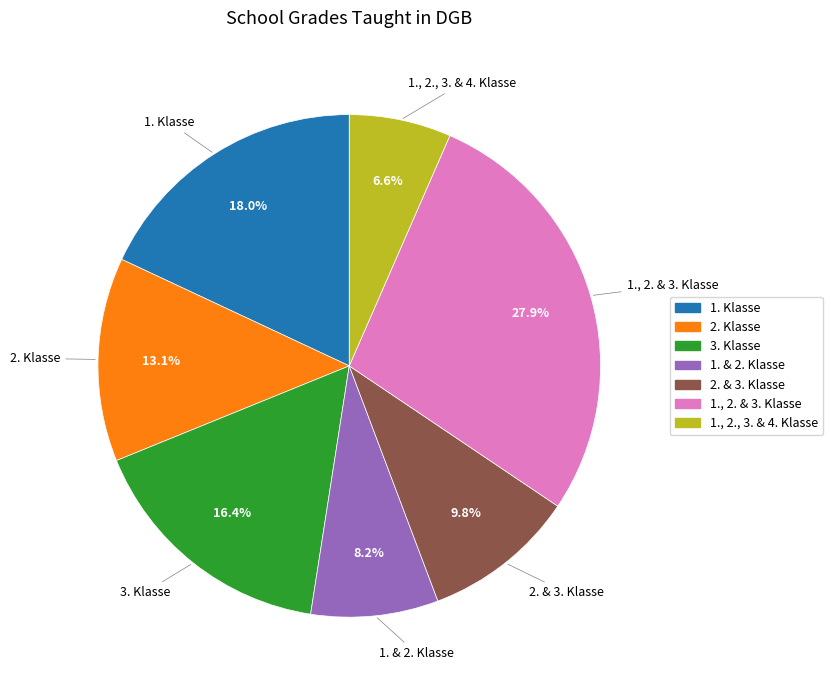

Does any single category account for the majority?

No